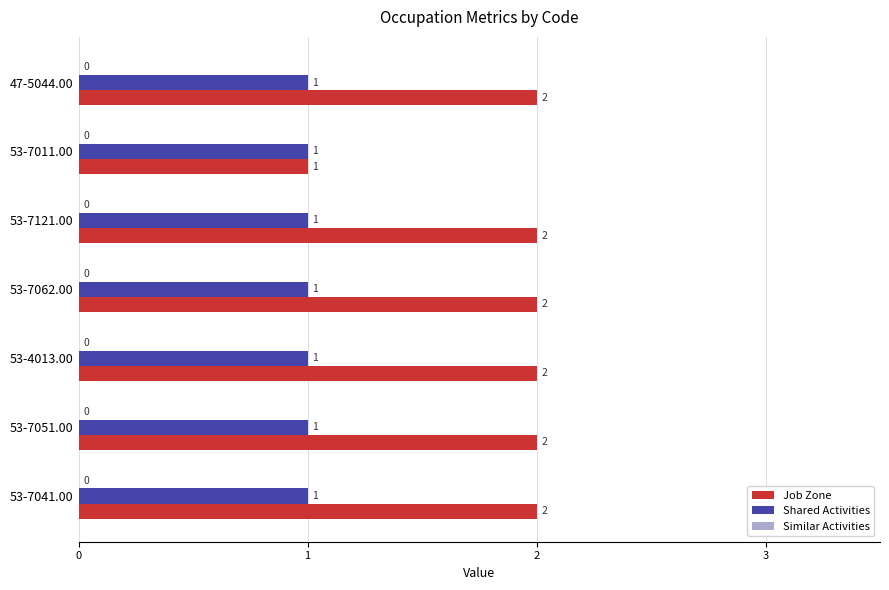

Rank the series by their maximum value, from lowest to highest.

Shared Activities, Job Zone